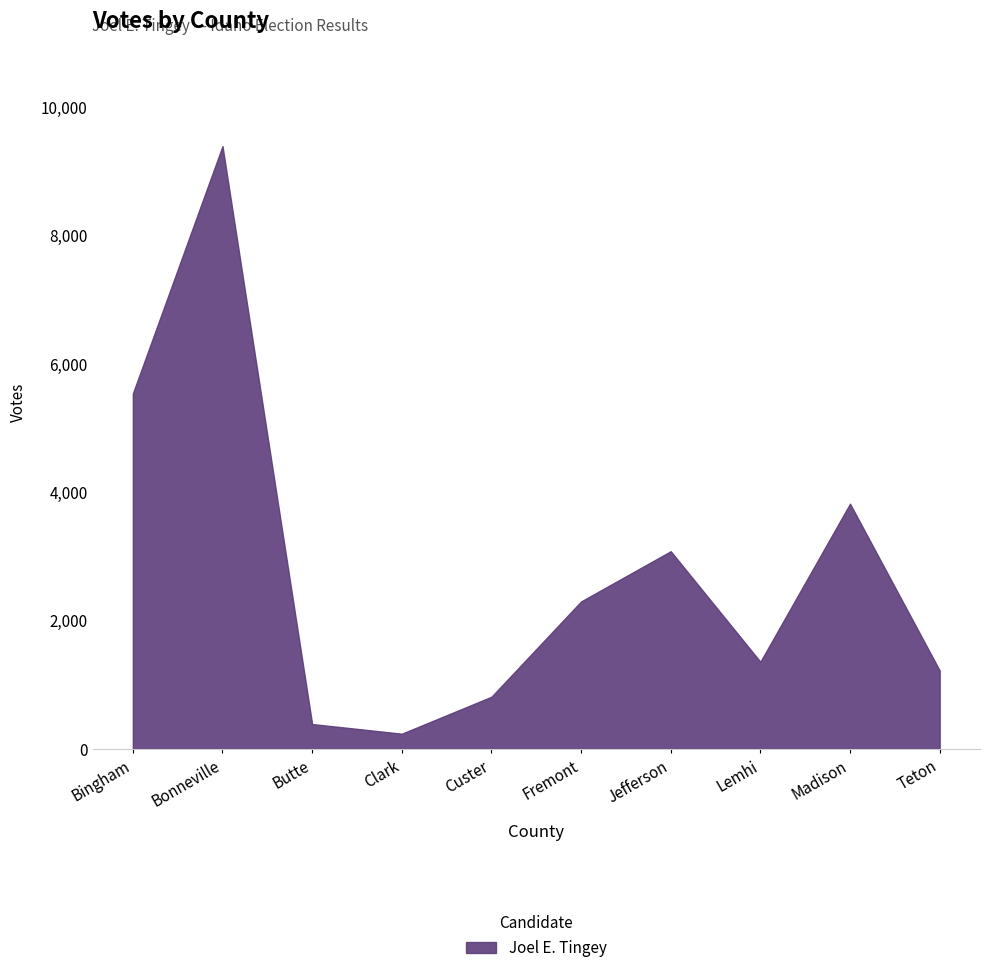

The value of Total Votes Cast at Teton is 720. True or false?

False